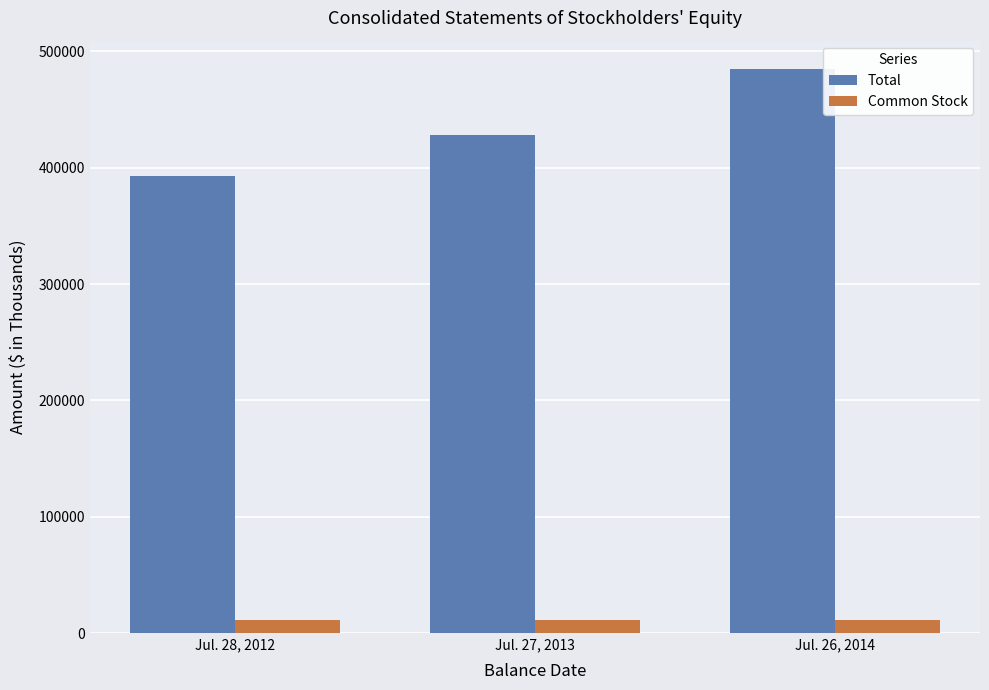

How many distinct data groups are displayed?

2